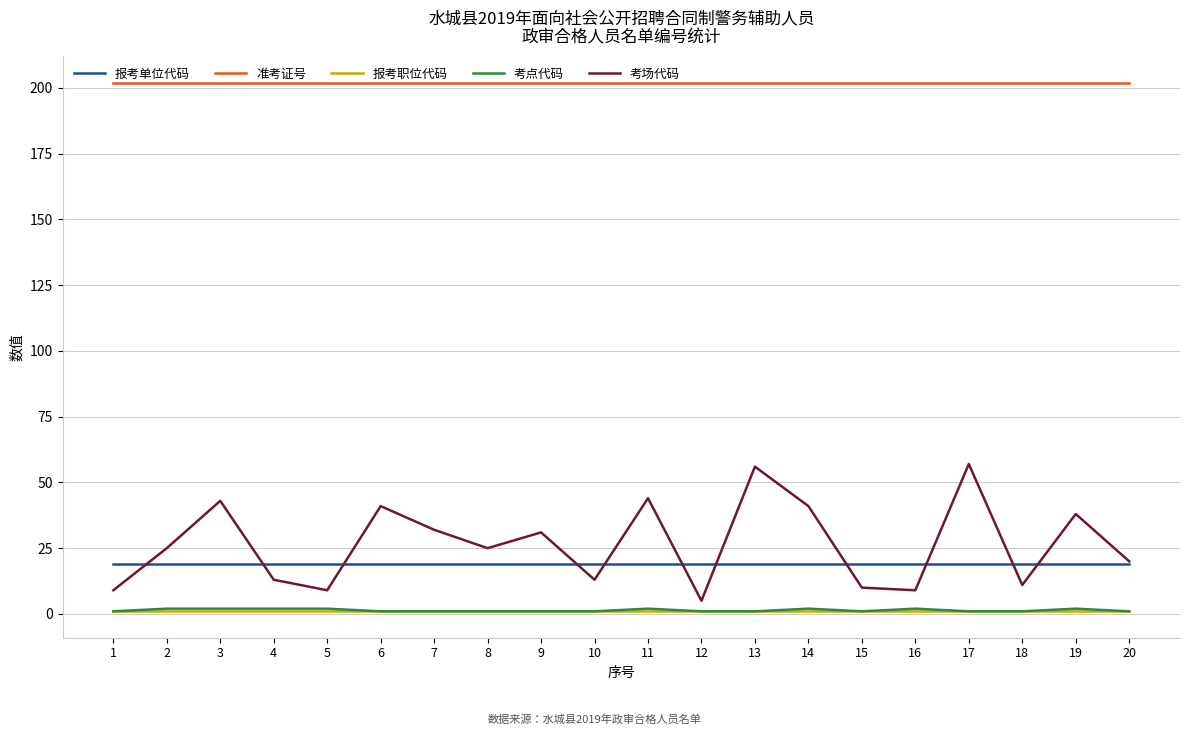

True or false: 报考单位代码 has a value of 29.4 at 8.

False